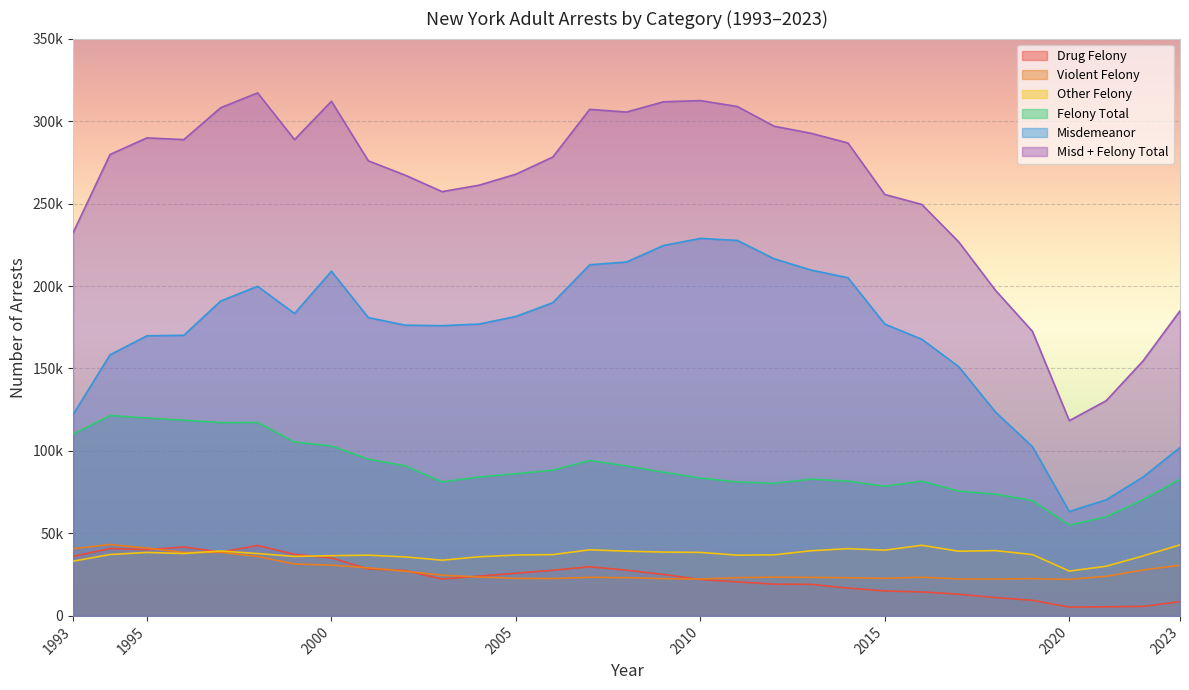

Is it true that Felony Total equals 121451 at 1994?

True